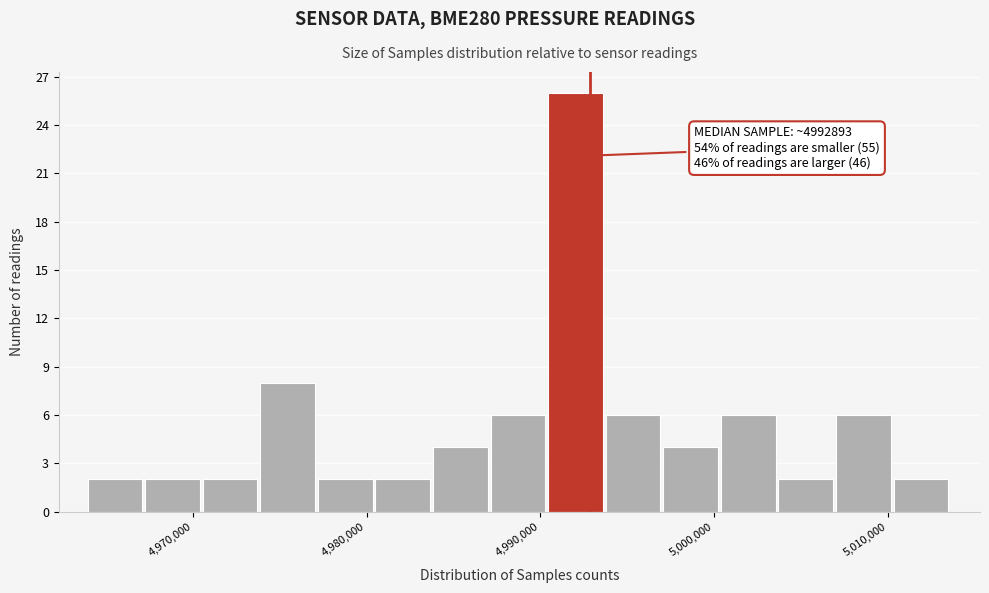

Read against the x-axis, roughly where is the centre of the tallest bar?

4992000